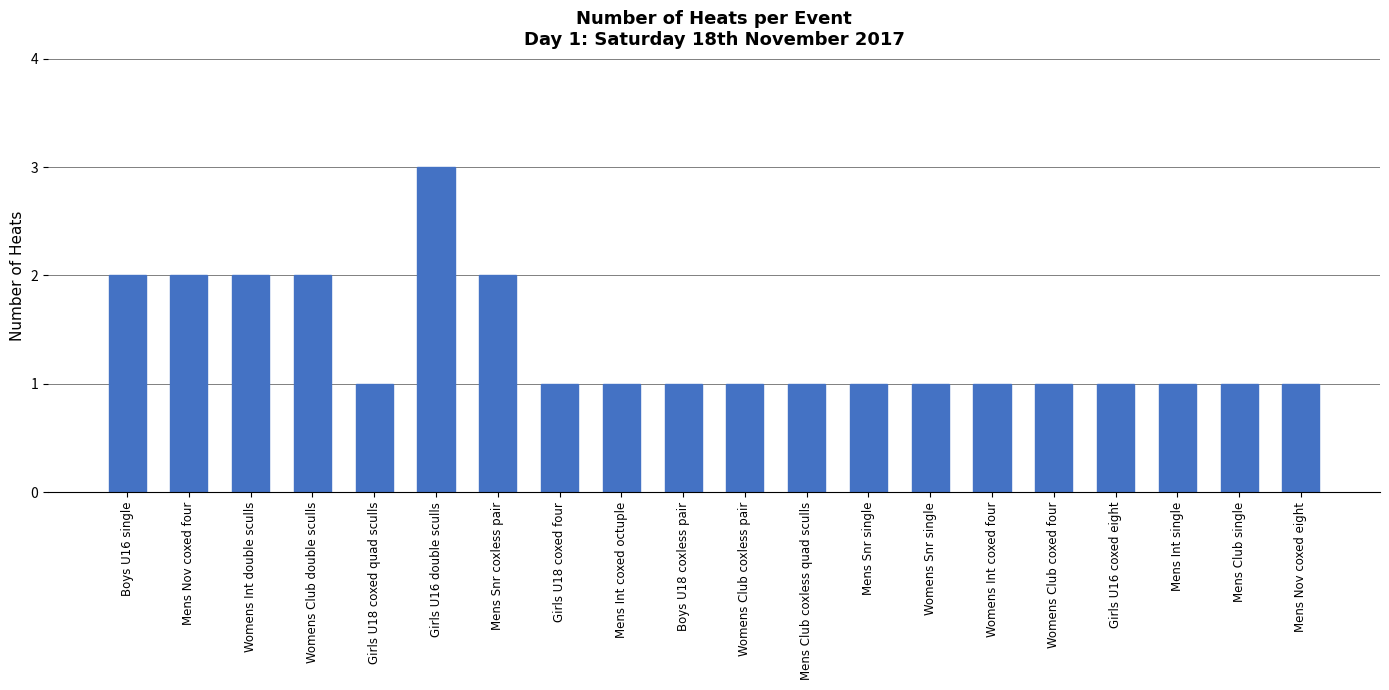

What is the label of the 15th bar from the right?

Girls U16 double sculls